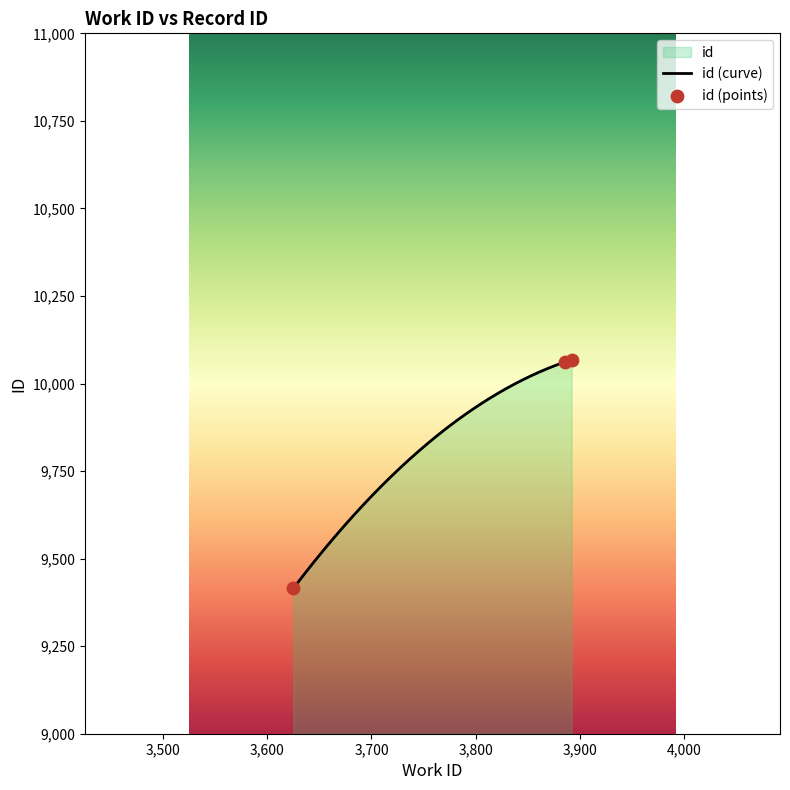

What is the change in value from 3625 to 3892?

+653